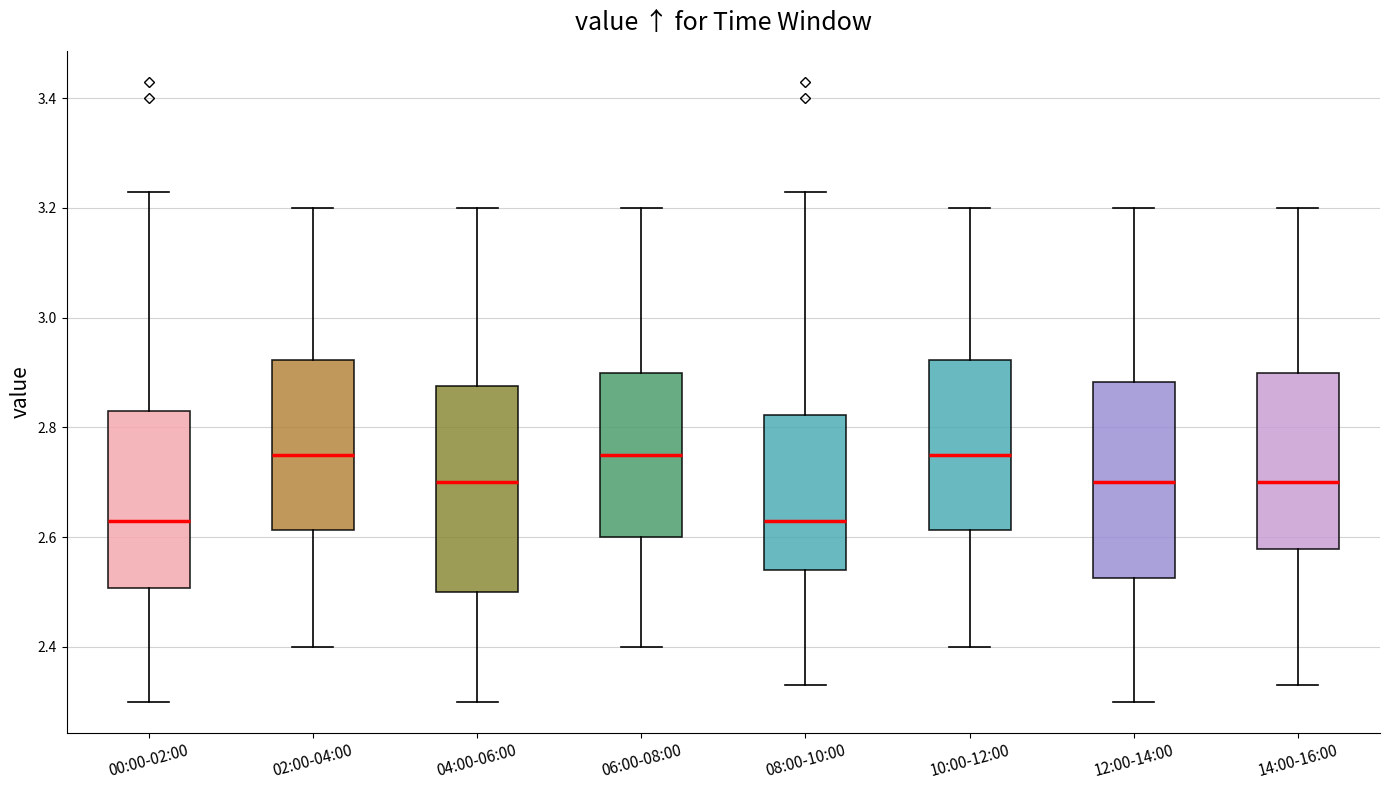

Reading left to right, read every box against the y-axis: the position of its median line, the range the box covers, and the ends of its whiskers. The values are not printed on the chart, so give them approximately, as read against the axis.

00:00-02:00: median 2.64, box 2.50 to 2.84, whiskers 2.30 to 3.24
02:00-04:00: median 2.76, box 2.62 to 2.92, whiskers 2.40 to 3.20
04:00-06:00: median 2.70, box 2.50 to 2.88, whiskers 2.30 to 3.20
06:00-08:00: median 2.76, box 2.60 to 2.90, whiskers 2.40 to 3.20
08:00-10:00: median 2.64, box 2.54 to 2.82, whiskers 2.34 to 3.24
10:00-12:00: median 2.76, box 2.62 to 2.92, whiskers 2.40 to 3.20
12:00-14:00: median 2.70, box 2.52 to 2.88, whiskers 2.30 to 3.20
14:00-16:00: median 2.70, box 2.58 to 2.90, whiskers 2.34 to 3.20